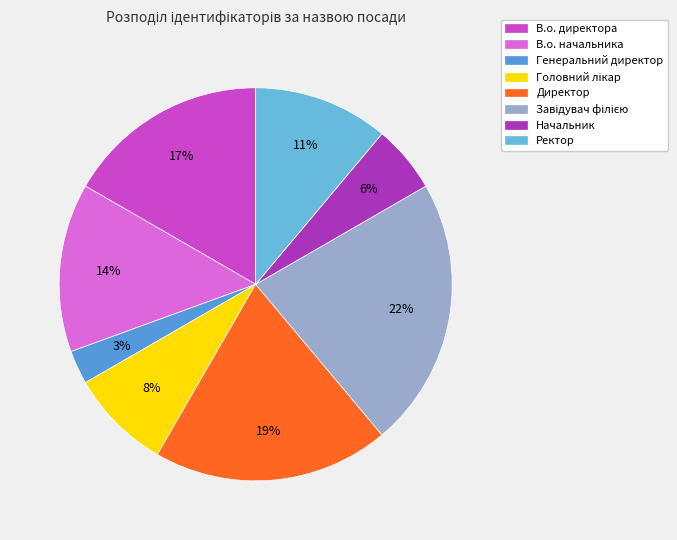

Does Ректор account for over 50% of the chart?

No